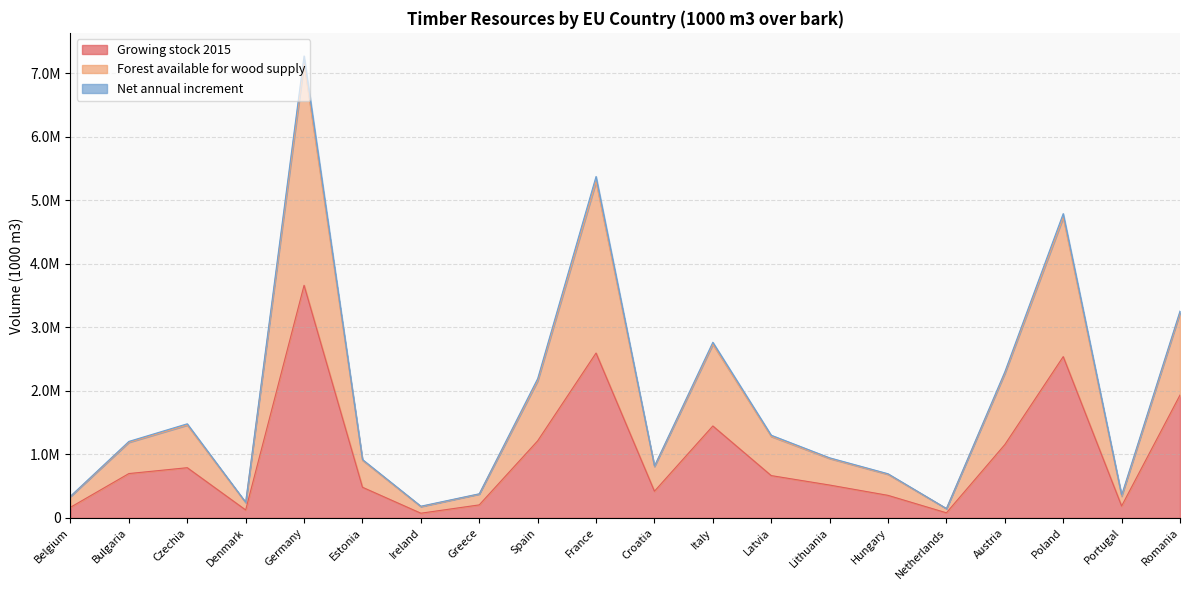

Reading left to right, extract all data points from this chart.

Growing stock 2015: 168121.4	699000.0	791244.0	125697.0	3663000.0	483500.0	74697.9	205770.5	1214079.0	2596749.1	420790.0	1448300.0	666900.0	518100.0	355709.3	80900.0	1155000.0	2540000.0	187800.0	1935300.0
Forest available for wood supply: 342791.2	1205361.0	1482605.0	247661.4	7274254.6	920514.0	185375.4	380666.6	2193539.0	5376620.1	817704.0	2766801.0	1302680.0	947130.0	696164.0	148338.0	2301136.0	4792300.0	360886.8	3257928.0